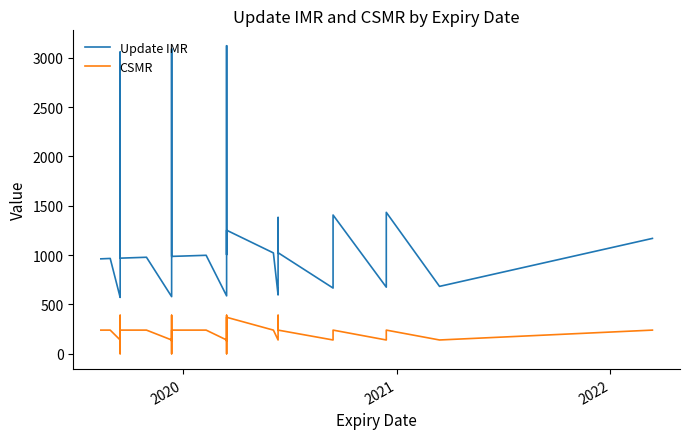

Is this an area chart (filled region under the line)?

No